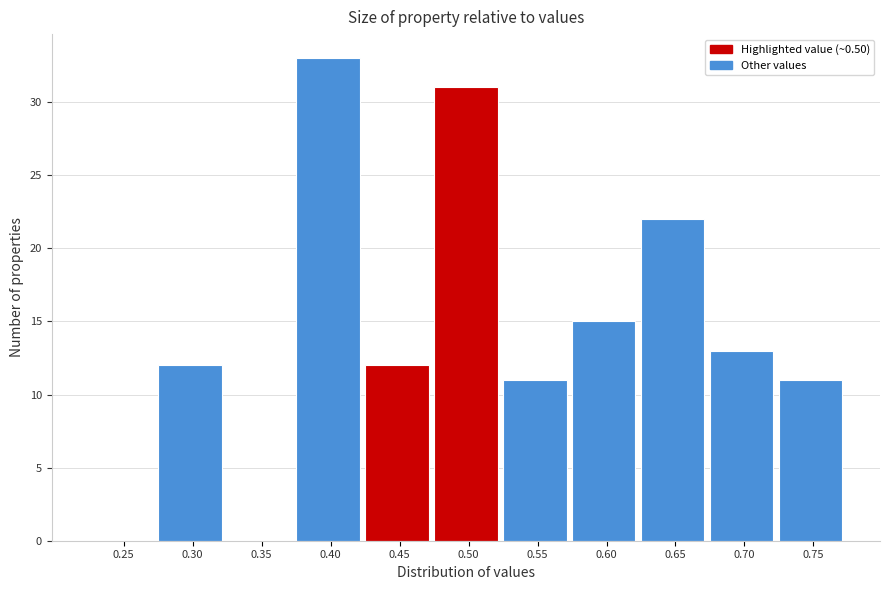

Reading left to right, list all the values displayed in this chart.

0.25=0	0.30=12	0.35=0	0.40=33	0.45=12	0.50=31	0.55=11	0.60=15	0.65=22	0.70=13	0.75=11